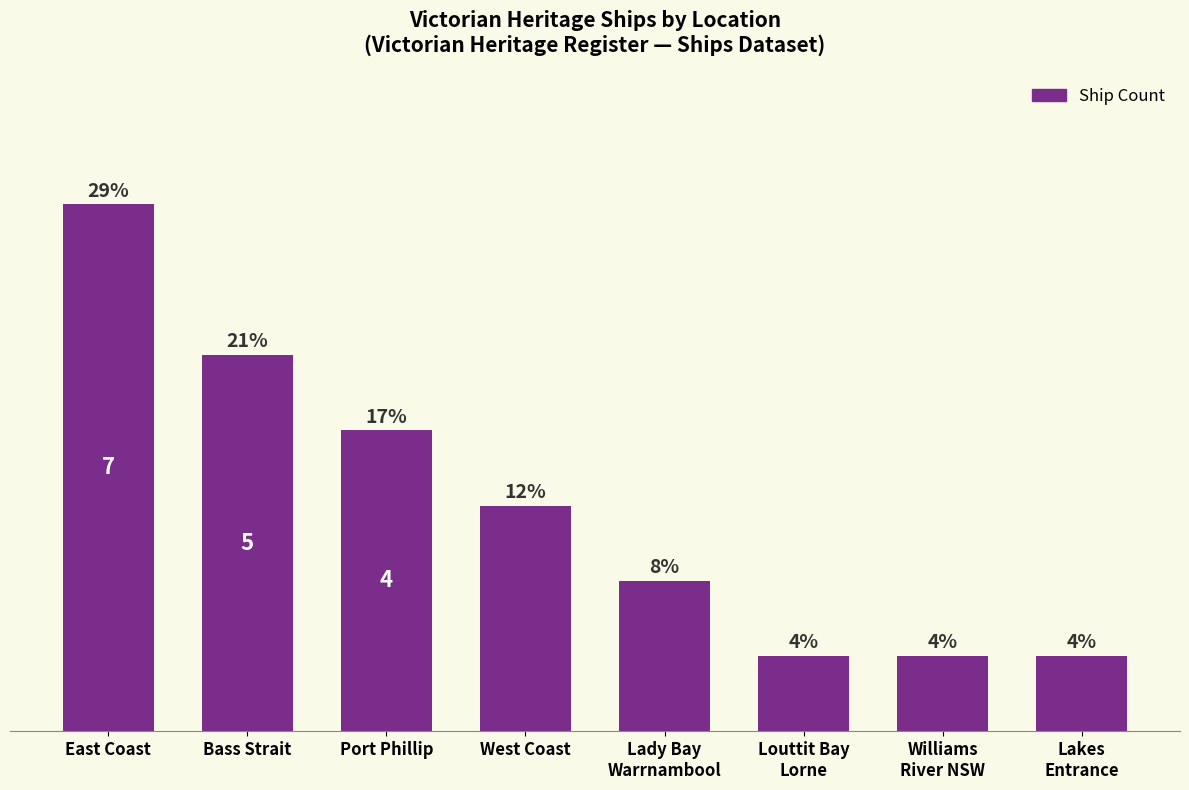

At which label is the value closest to 4?

Port Phillip